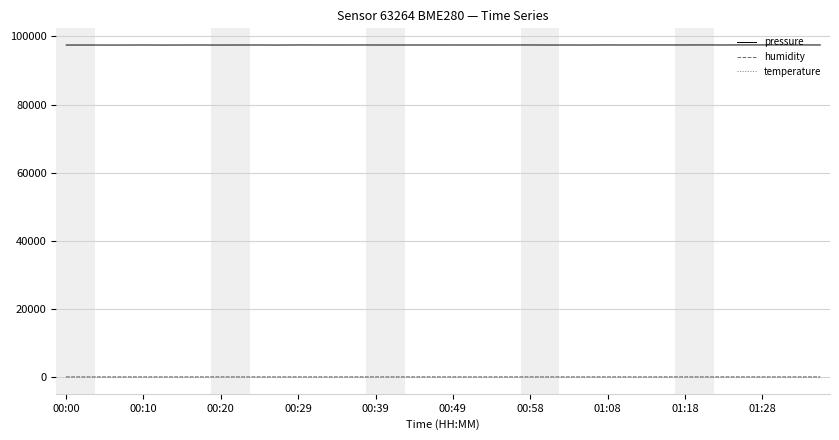

Count the number of categories in the chart.

40